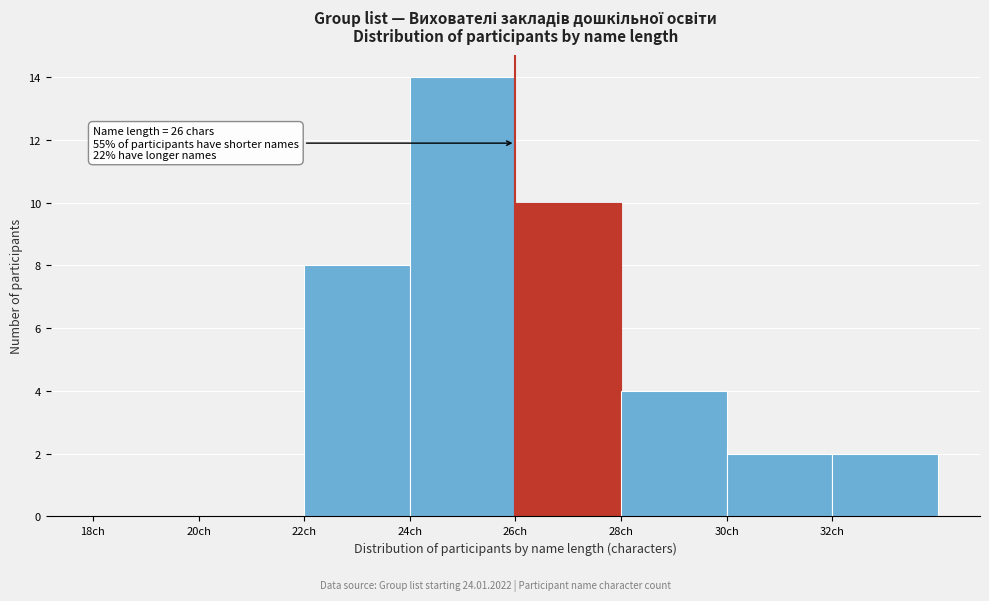

Over which range of the x-axis is the bar tallest?

24 to 26